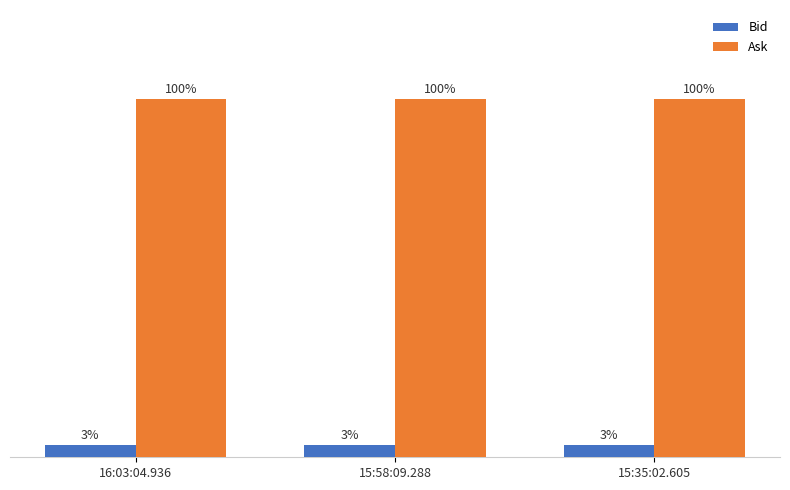

Which has a higher value, 15:35:02.605 or 16:03:04.936?

15:35:02.605